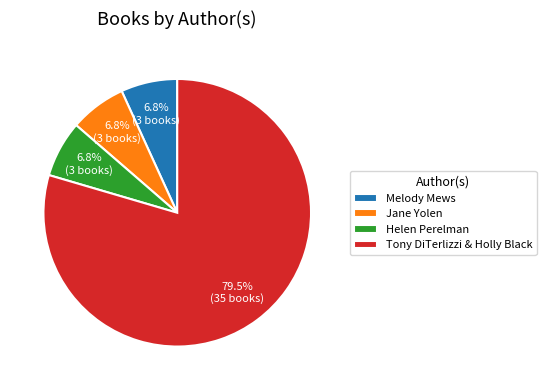

To the nearest percent, what percentage of the pie is Jane Yolen?

7%